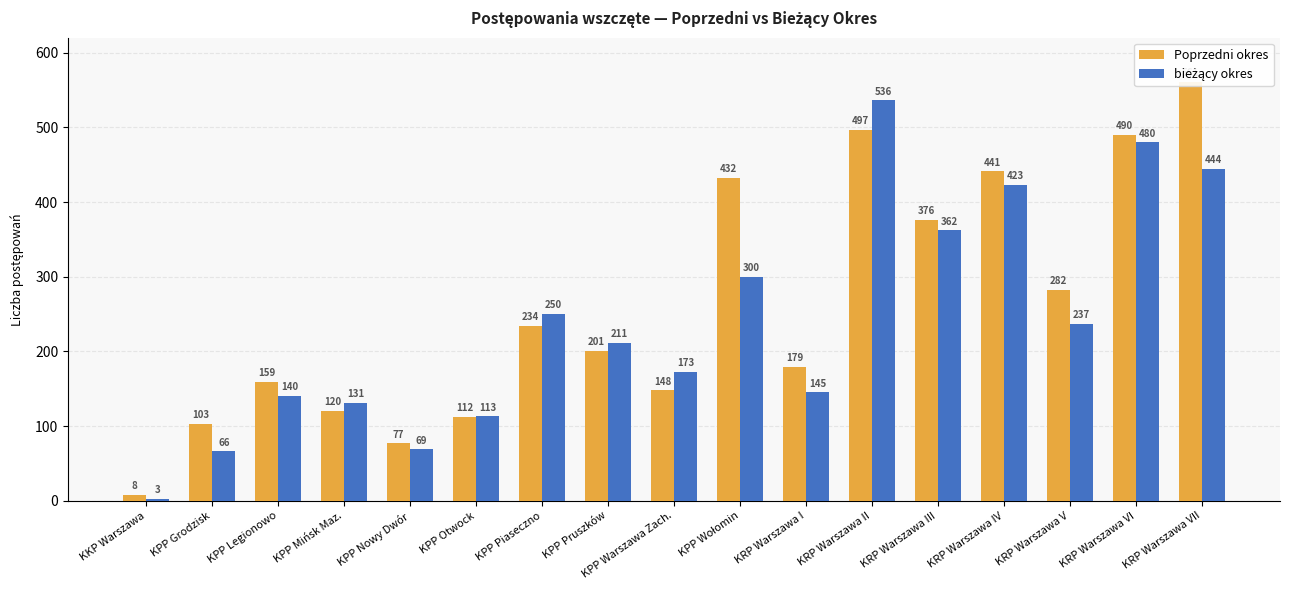

Between KPP Legionowo and KPP Nowy Dwór, which is larger?

KPP Legionowo